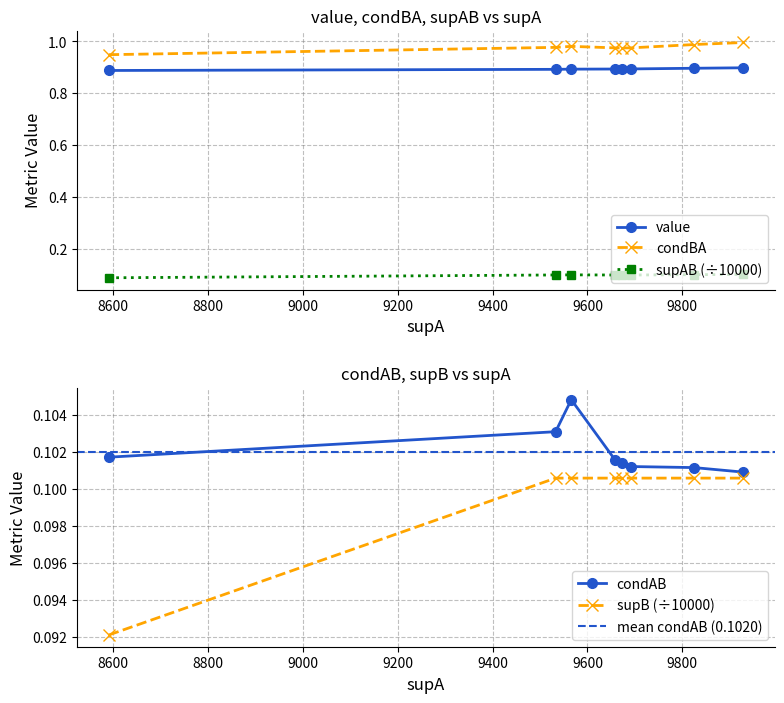

True or false: supAB has more than 1 points higher than both neighbors.

False